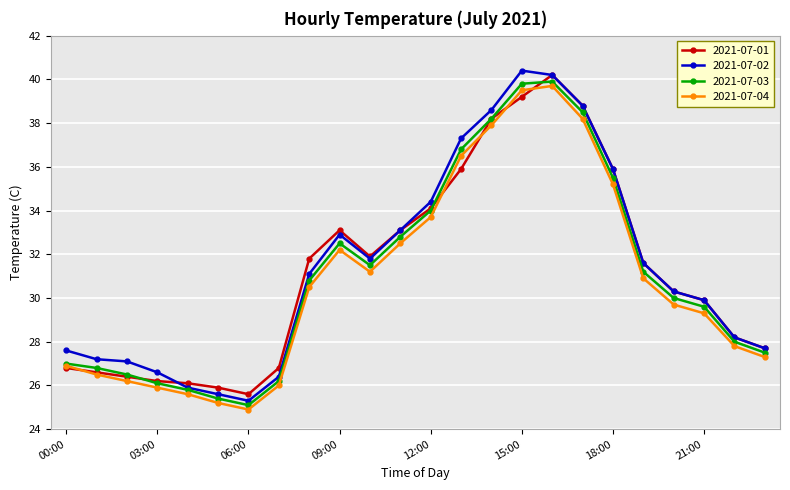

What is the minimum value for 2021-07-04?

24.9